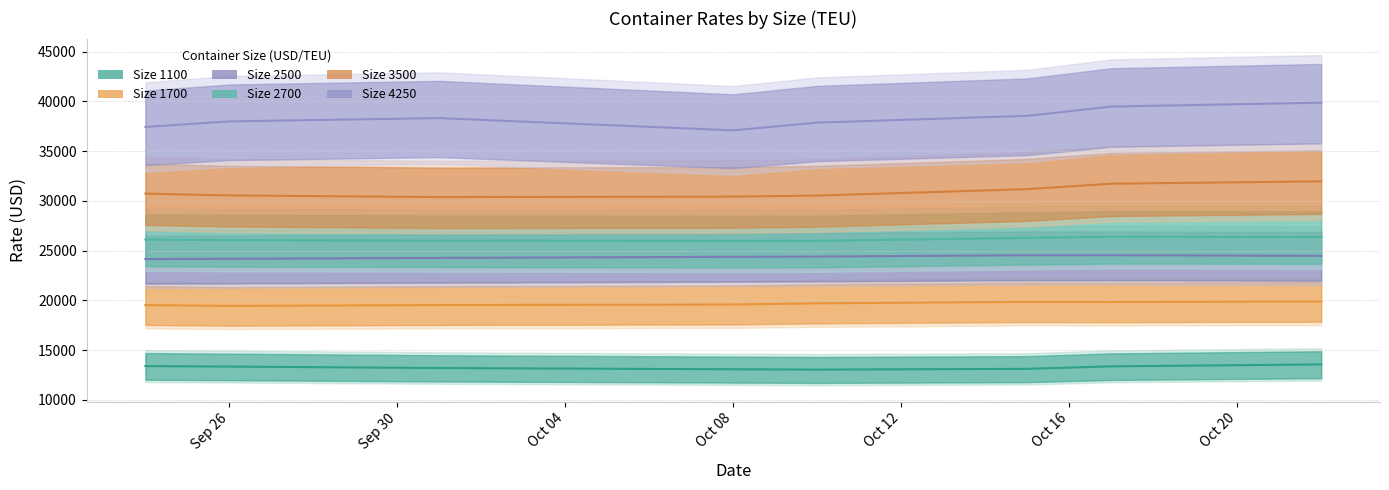

True or false: 2500 and 4250 cross at least once.

False